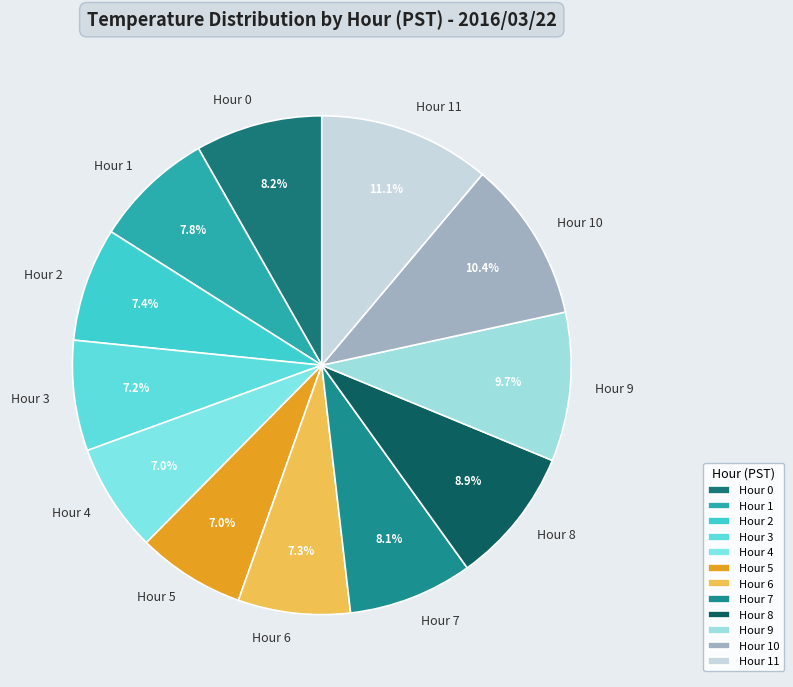

To the nearest percent, what is the difference between the largest and smallest slice percentages?

4%